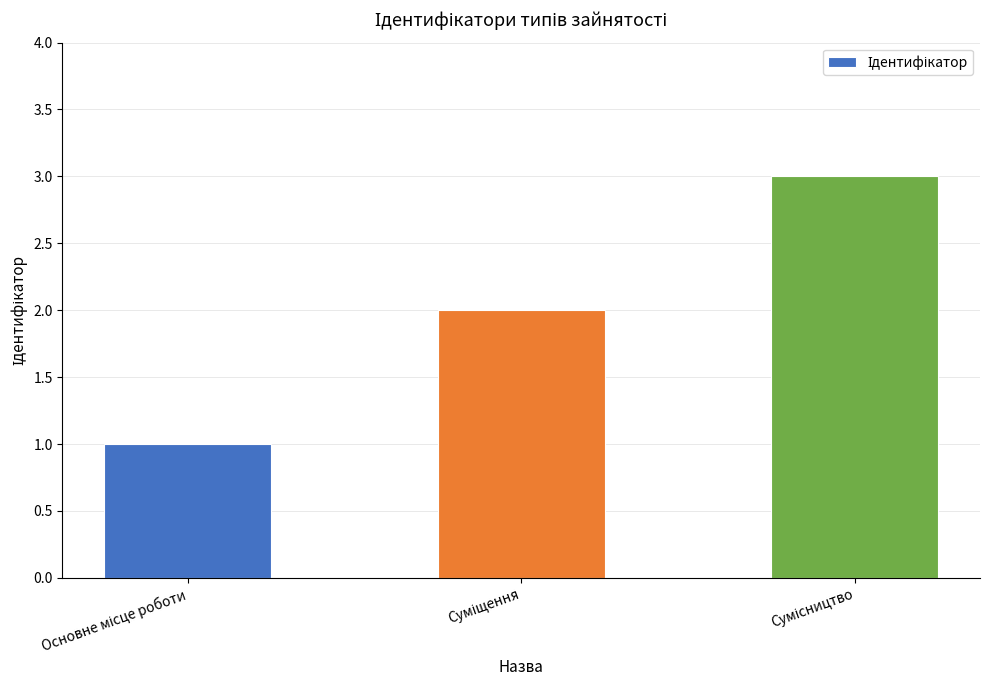

Reading left to right, transcribe all the data shown in this chart.

1	2	3